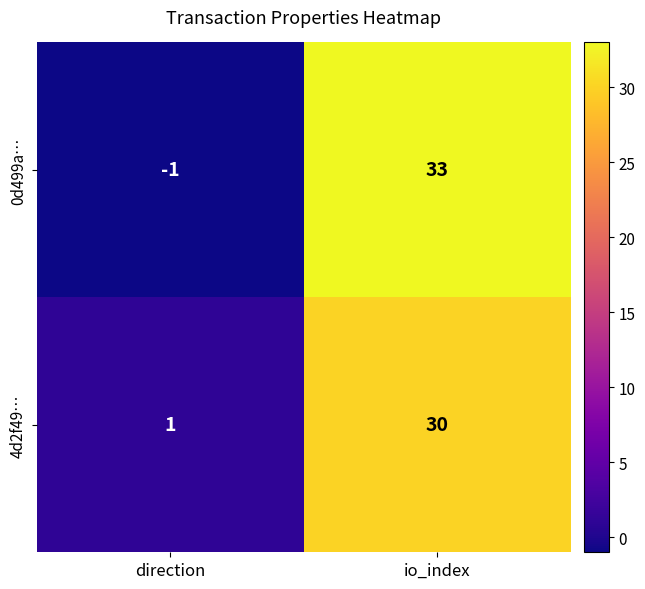

Rank the series by their maximum value, from lowest to highest.

4d2f49…, 0d499a…